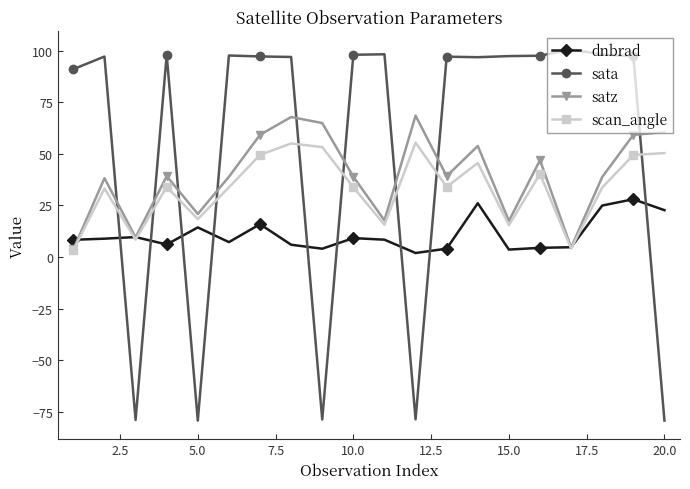

What is the maximum value for satz?

68.6